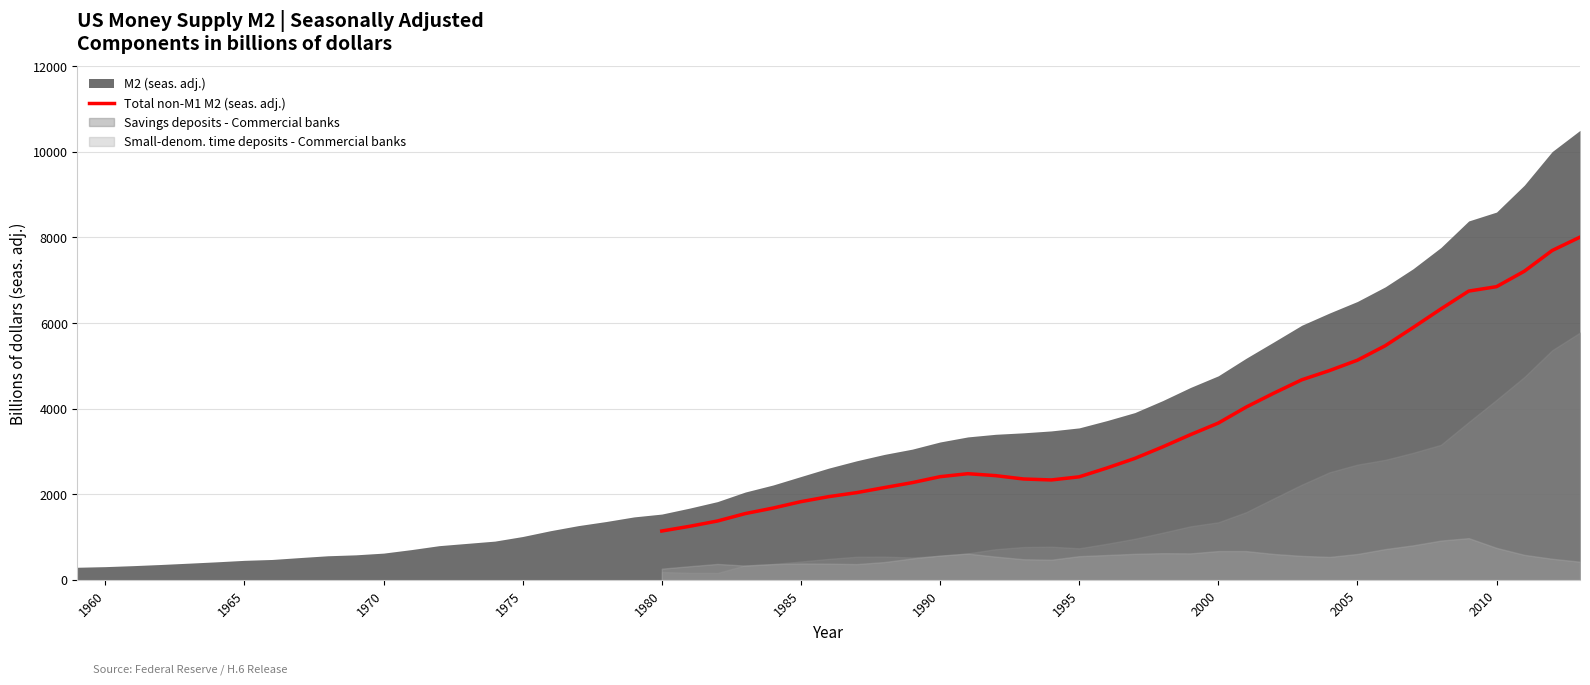

What is the lowest value of the Total non-M1 M2 (seas. adj.) series?

1144.5